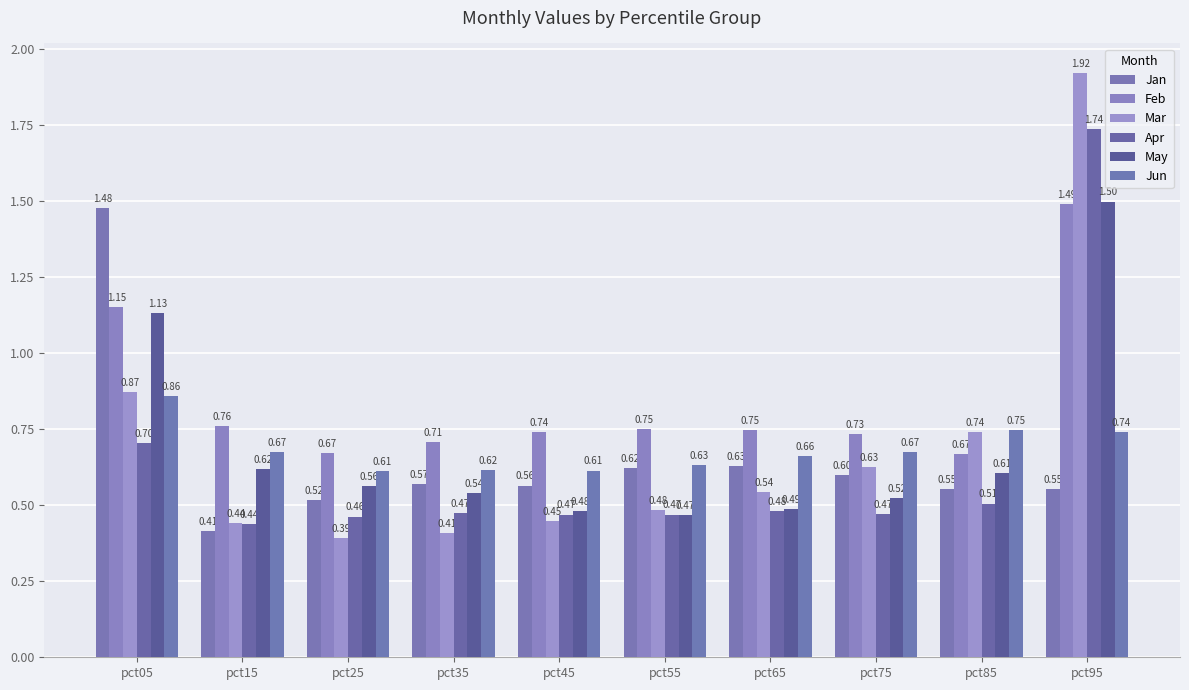

At which label does May reach its peak?

pct95